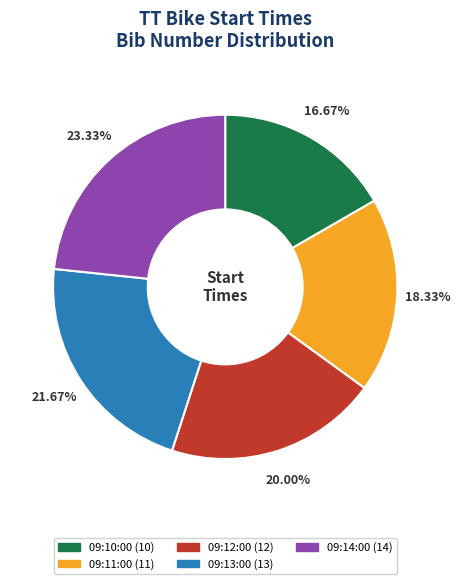

Count the number of slices in the pie.

5